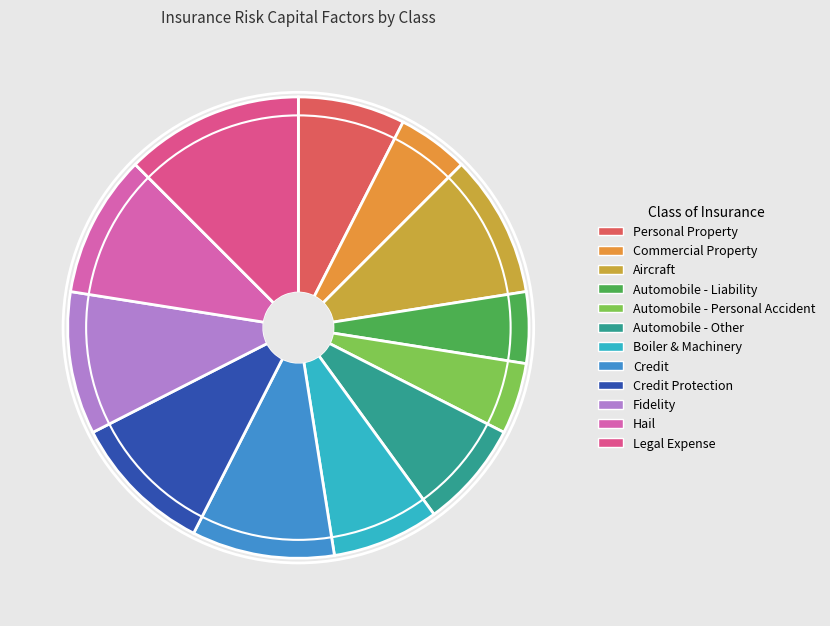

Rank the categories by value from lowest to highest.

Commercial Property, Automobile - Liability, Automobile - Personal Accident, Personal Property, Automobile - Other, Boiler & Machinery, Aircraft, Credit, Credit Protection, Fidelity, Hail, Legal Expense